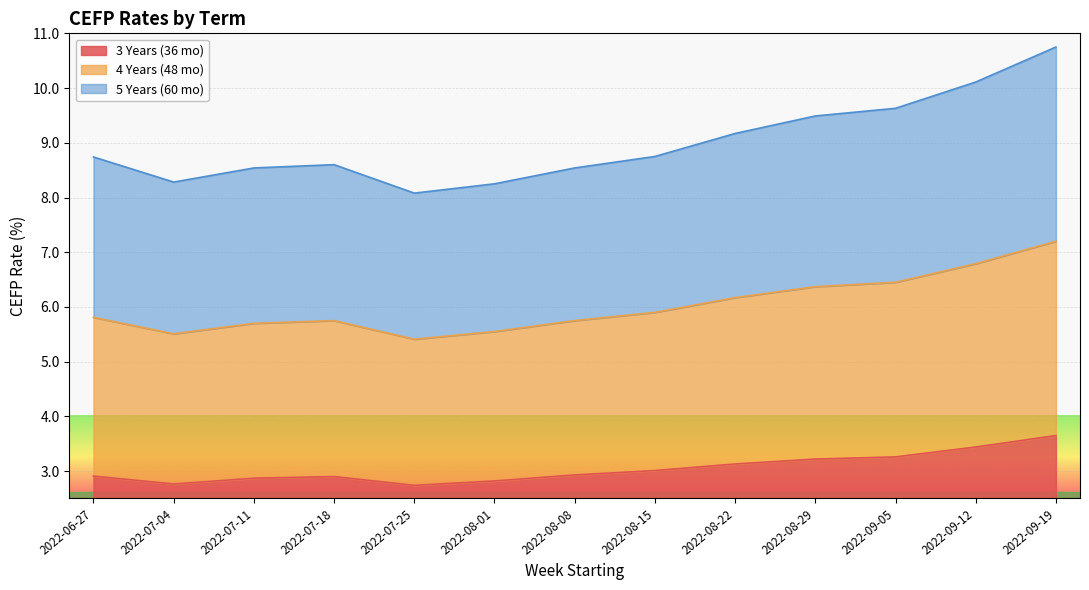

Does the chart display data point markers on the line(s)?

No